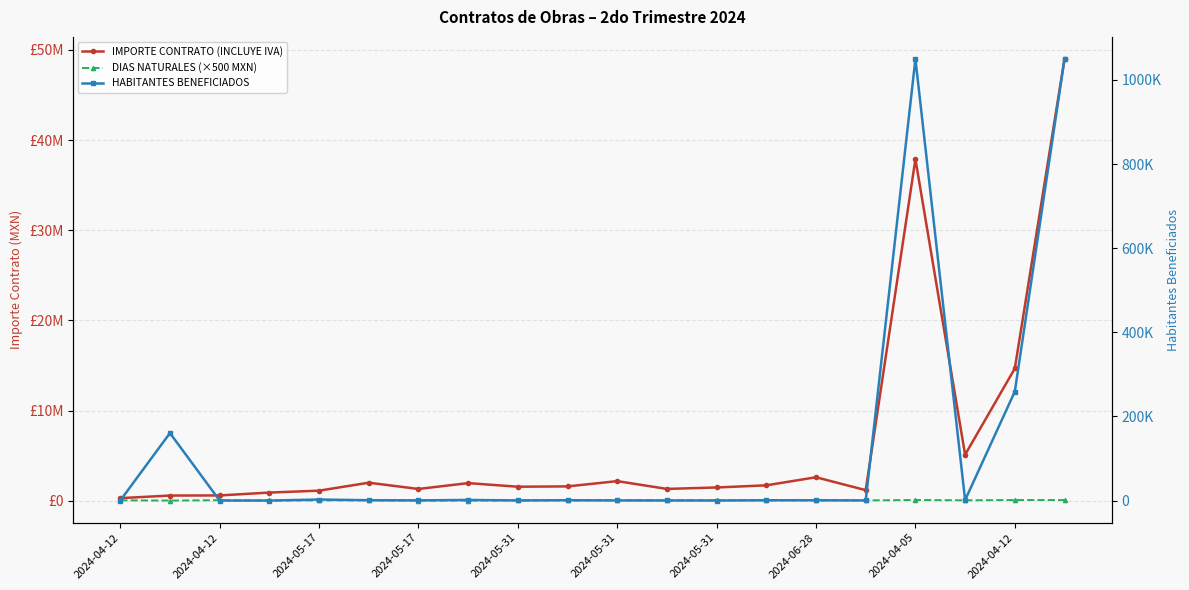

In IMPORTE CONTRATO (INCLUYE IVA), how many points are higher than both neighbors (excluding endpoints)?

5